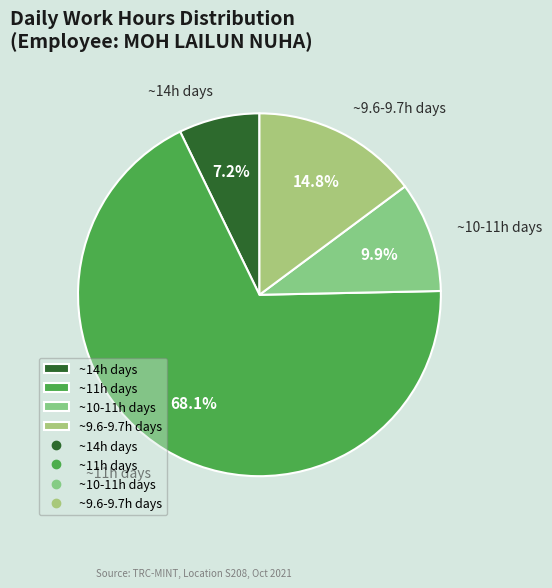

What percentage is NOT represented by ~11h days?

31.9%